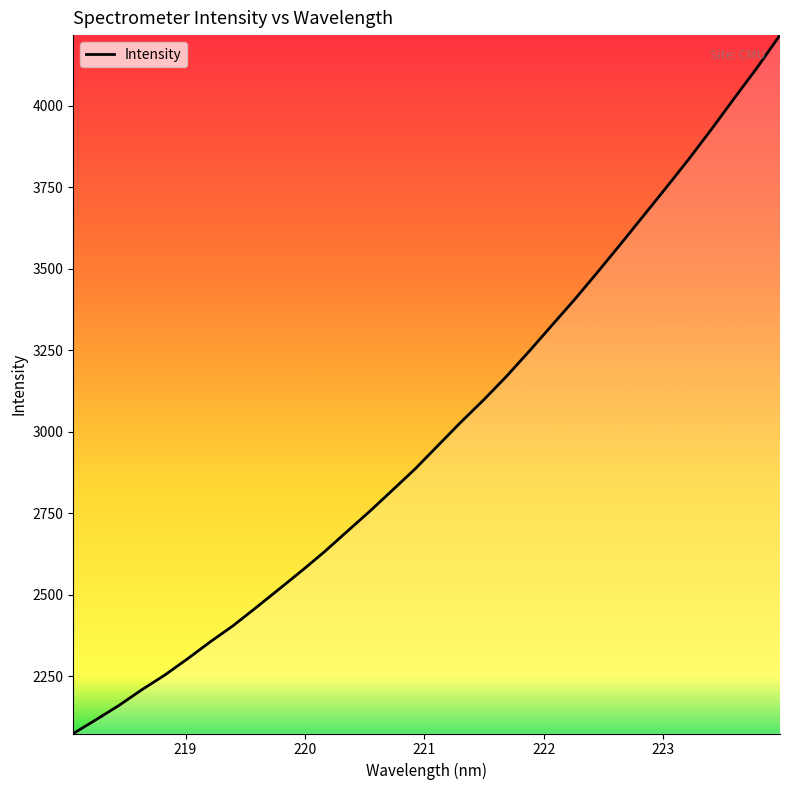

What is the greatest value displayed?

4217.4